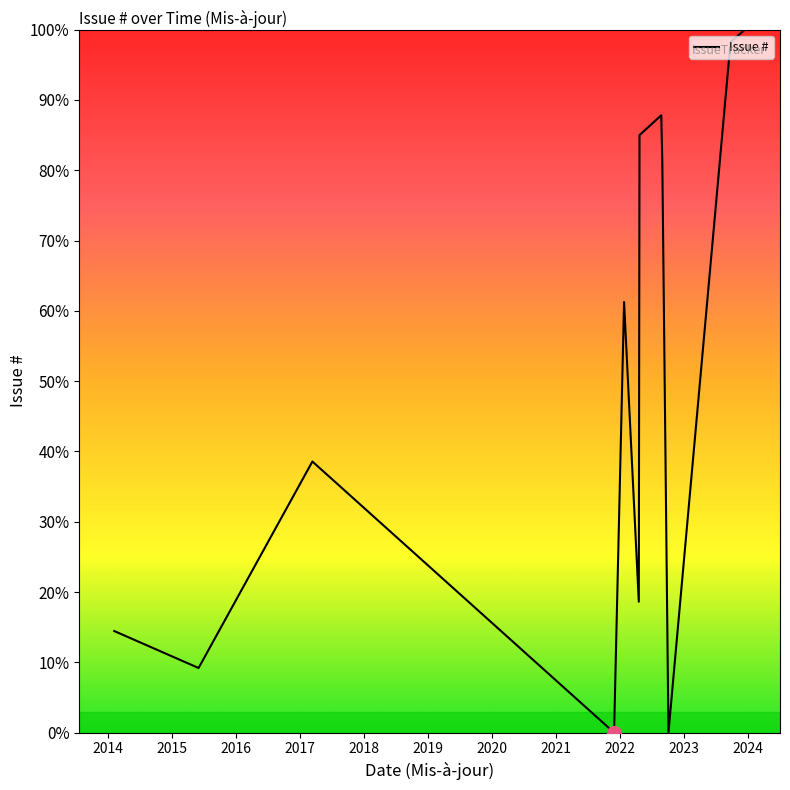

What is the maximum value shown in the chart?

100.0